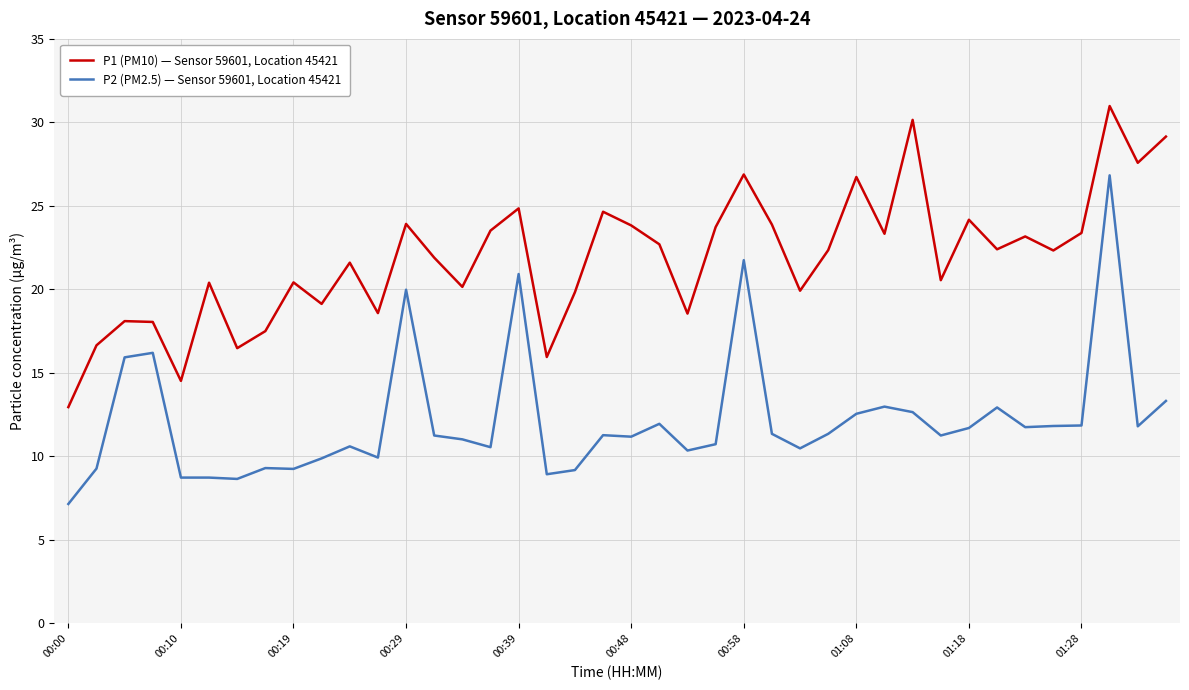

Which series has the largest range (max minus min)?

P2 (PM2.5) — Sensor 59601, Location 45421